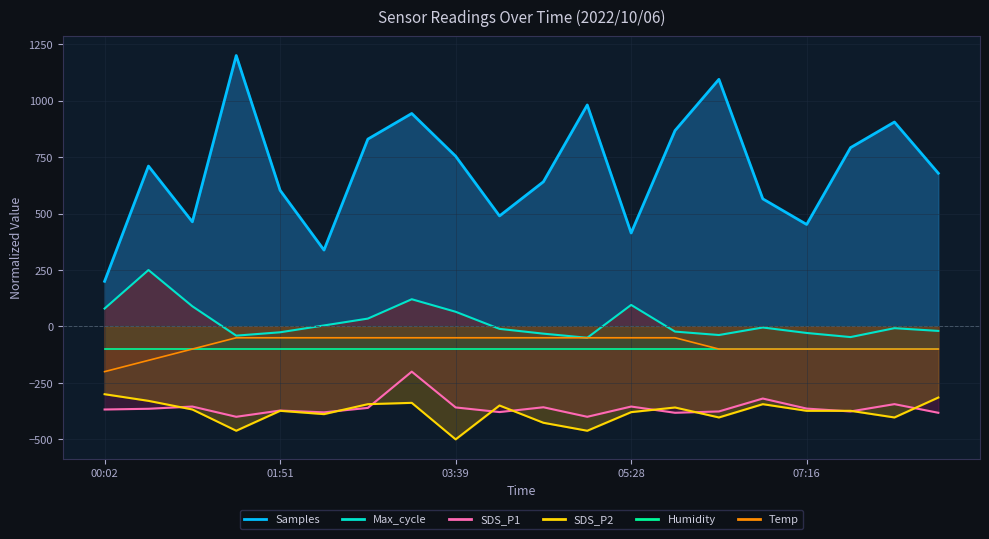

Which has a higher value, 06:22 or 03:39?

06:22